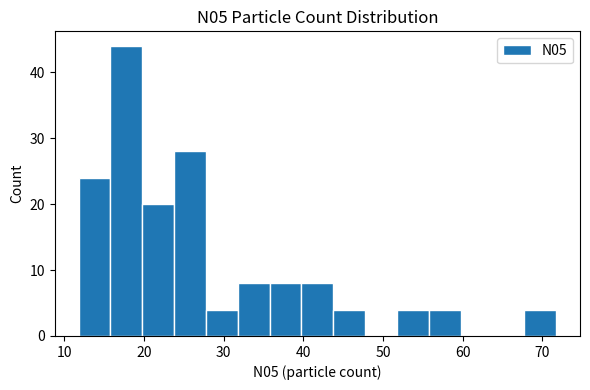

Around what value on the x-axis is the tallest bar? Give the approximate position of its centre, as read against the axis.

18